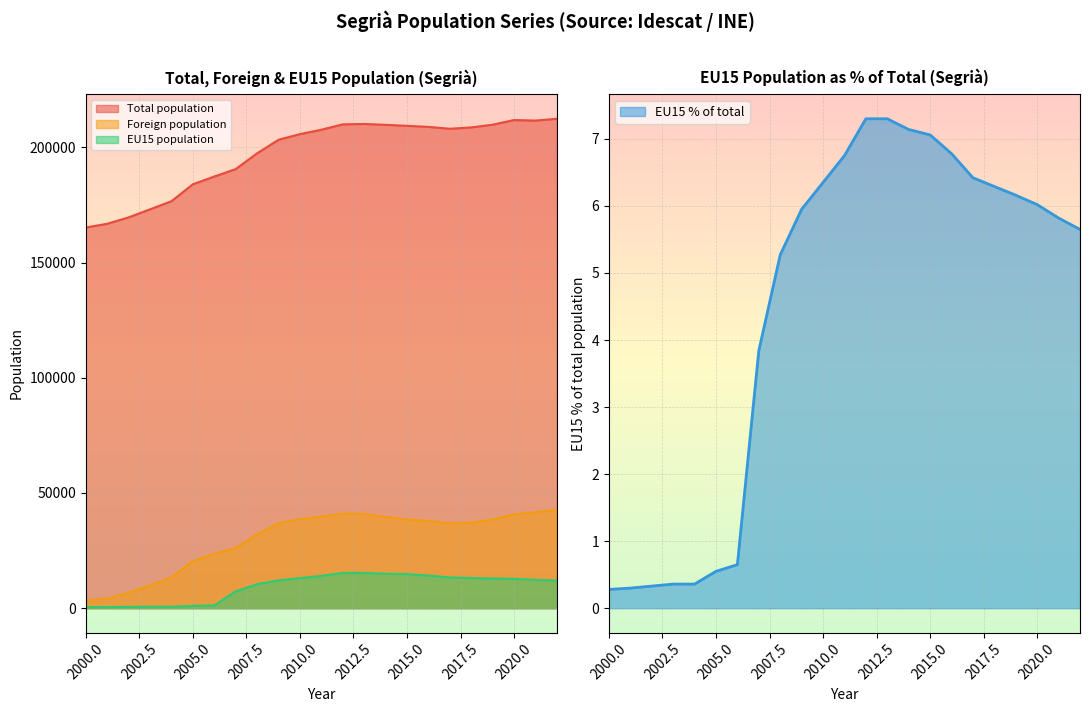

What is the difference between the second highest and second lowest values in the EU15 % of total series?

7.0